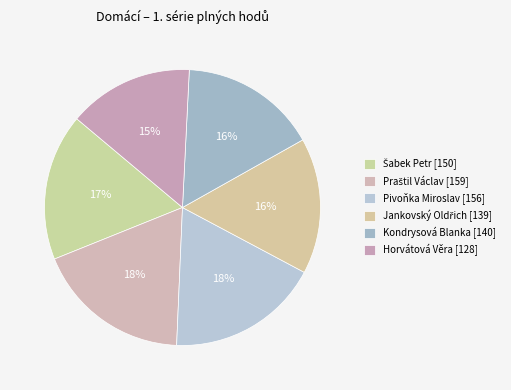

Is there any slice that represents more than half of the pie?

No